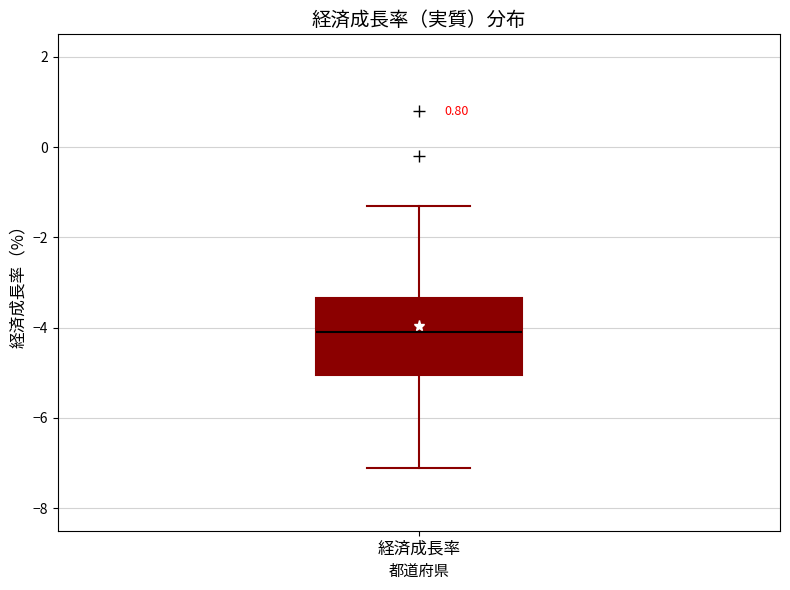

Where does the lower whisker of the box for 経済成長率 end on the y-axis? The values are not printed on the chart, so give them approximately, as read against the axis.

-7.0